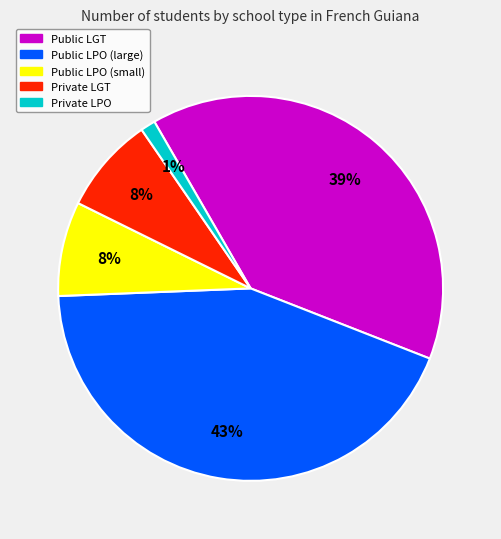

Approximately how many times larger is the value at Public LPO (large) compared to Private LGT?

5.4